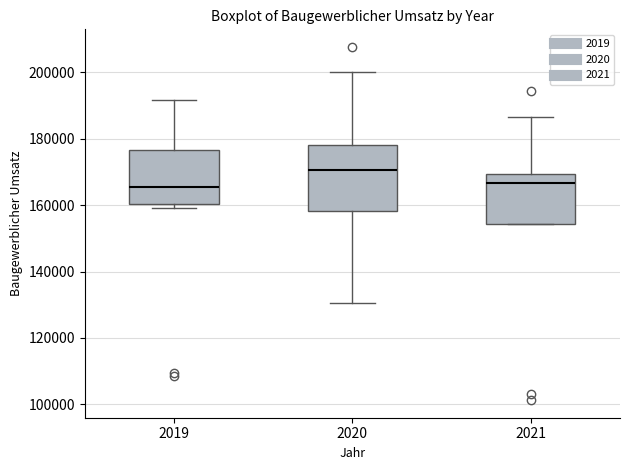

Which box's median line is the highest?

2020